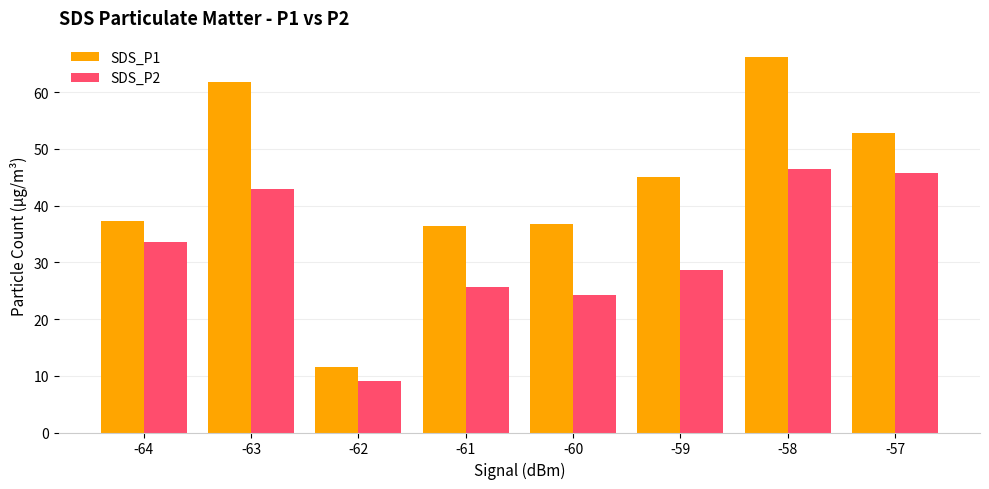

What is the value of the SDS_P2 bar at the 5th from the left?

24.3